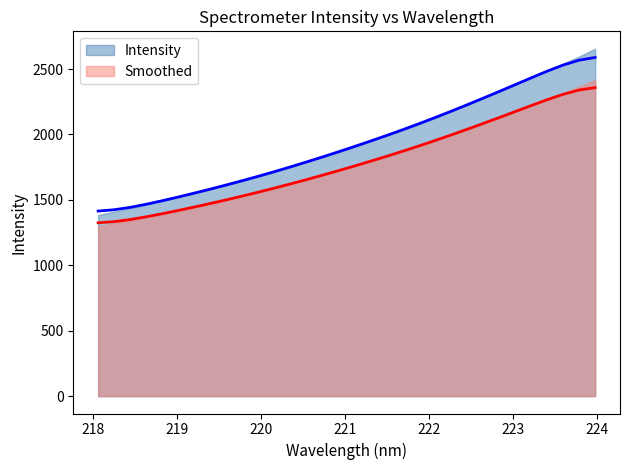

Does the chart have visible grid lines?

No